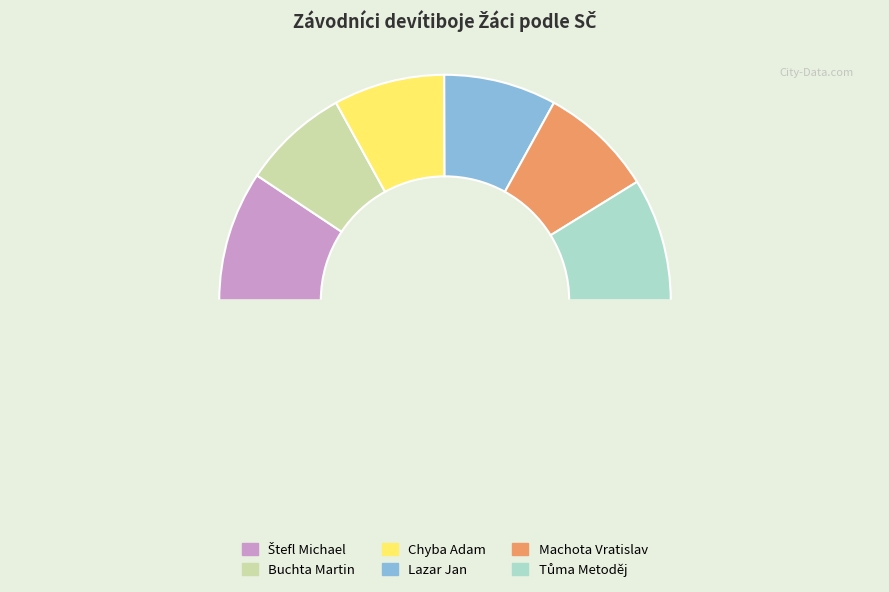

Rank the categories by value from highest to lowest.

Štefl Michael, Tůma Metoděj, Machota Vratislav, Lazar Jan, Chyba Adam, Buchta Martin